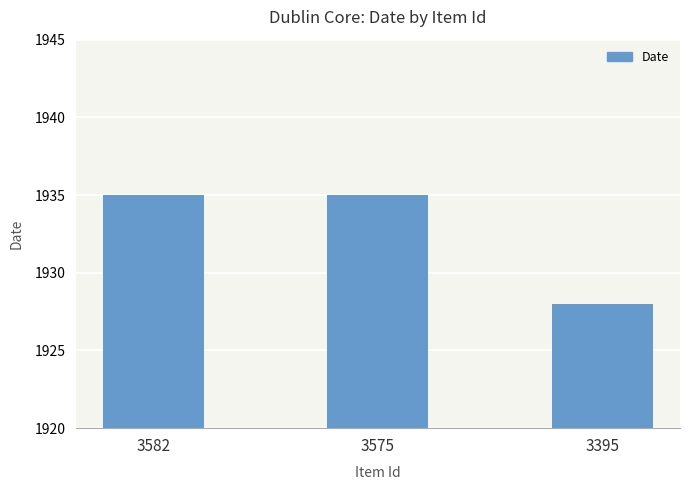

Which category has the lowest value across all series?

3395